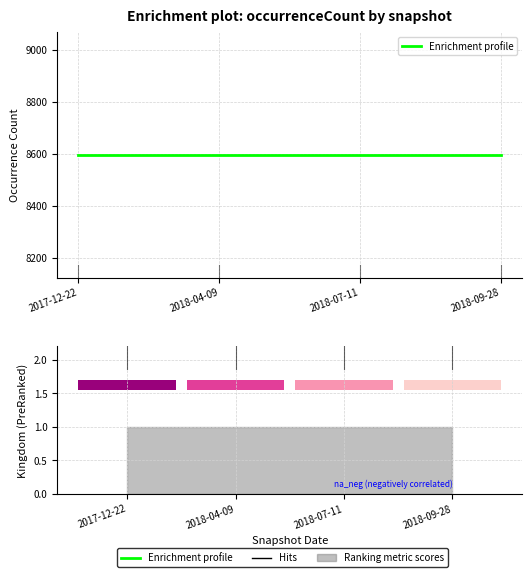

Reading left to right, transcribe all the data shown in this chart.

occurrenceCount: 8596	8596	8596	8596
kingdom: 1	1	1	1